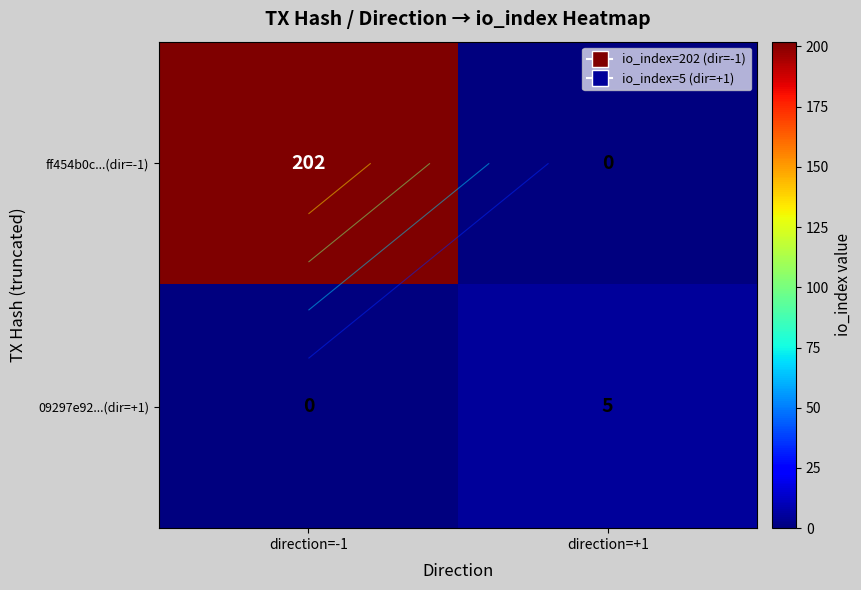

Which has a higher value, direction=-1 or direction=+1?

direction=-1